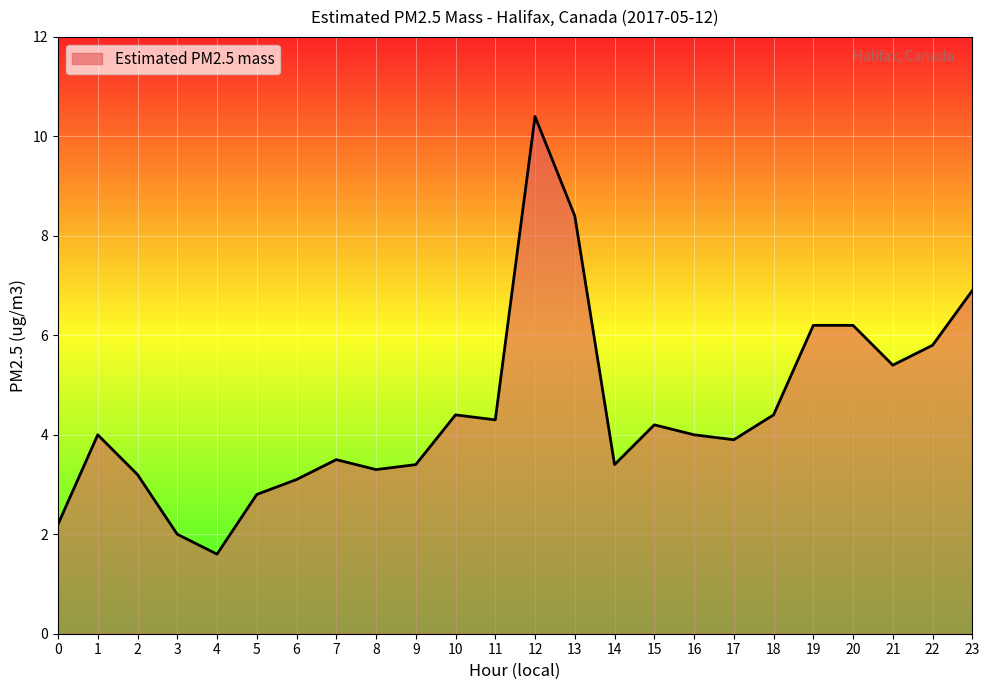

Reading left to right, transcribe all the data shown in this chart.

0=2.2	1=4.0	2=3.2	3=2.0	4=1.6	5=2.8	6=3.1	7=3.5	8=3.3	9=3.4	10=4.4	11=4.3	12=10.4	13=8.4	14=3.4	15=4.2	16=4.0	17=3.9	18=4.4	19=6.2	20=6.2	21=5.4	22=5.8	23=6.9